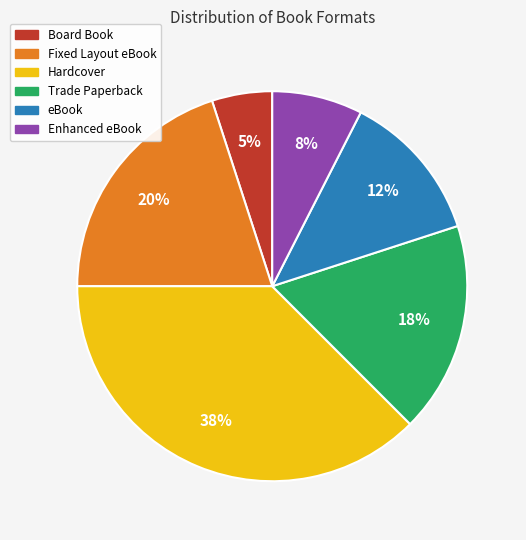

To the nearest percent, what portion does Fixed Layout eBook represent?

20%